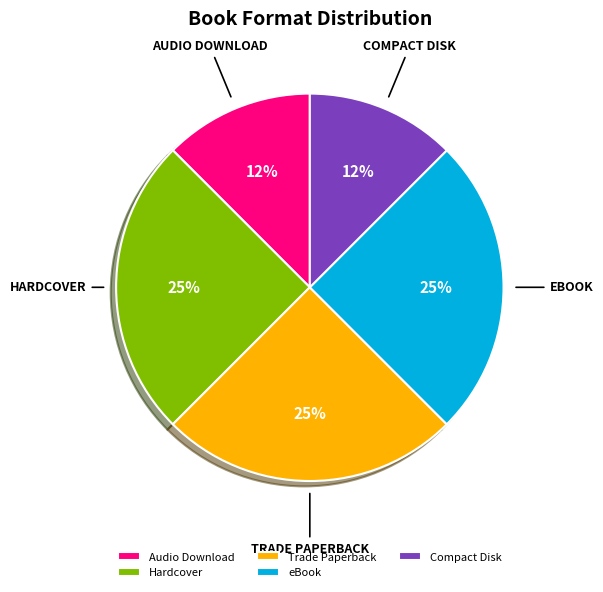

Does any single category account for the majority?

No